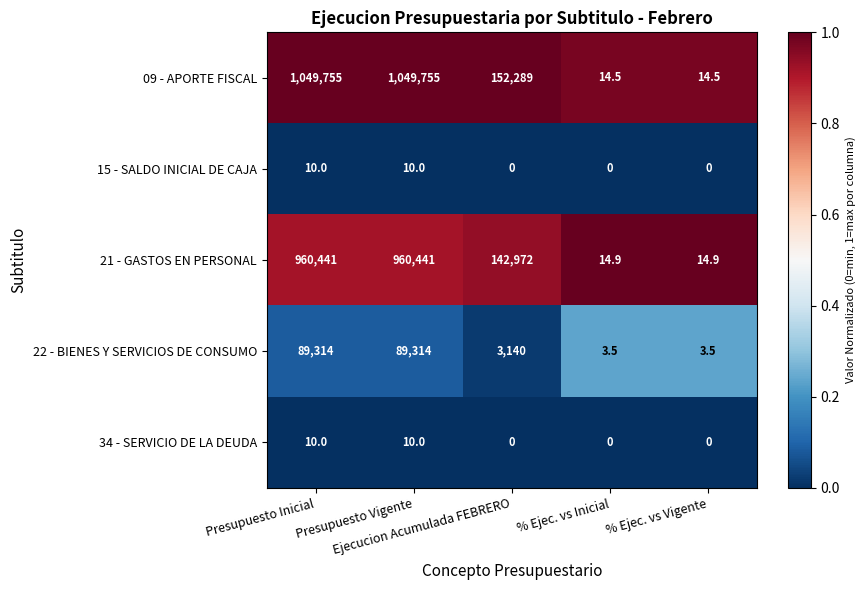

Which series has the largest total across all categories?

09 - APORTE FISCAL